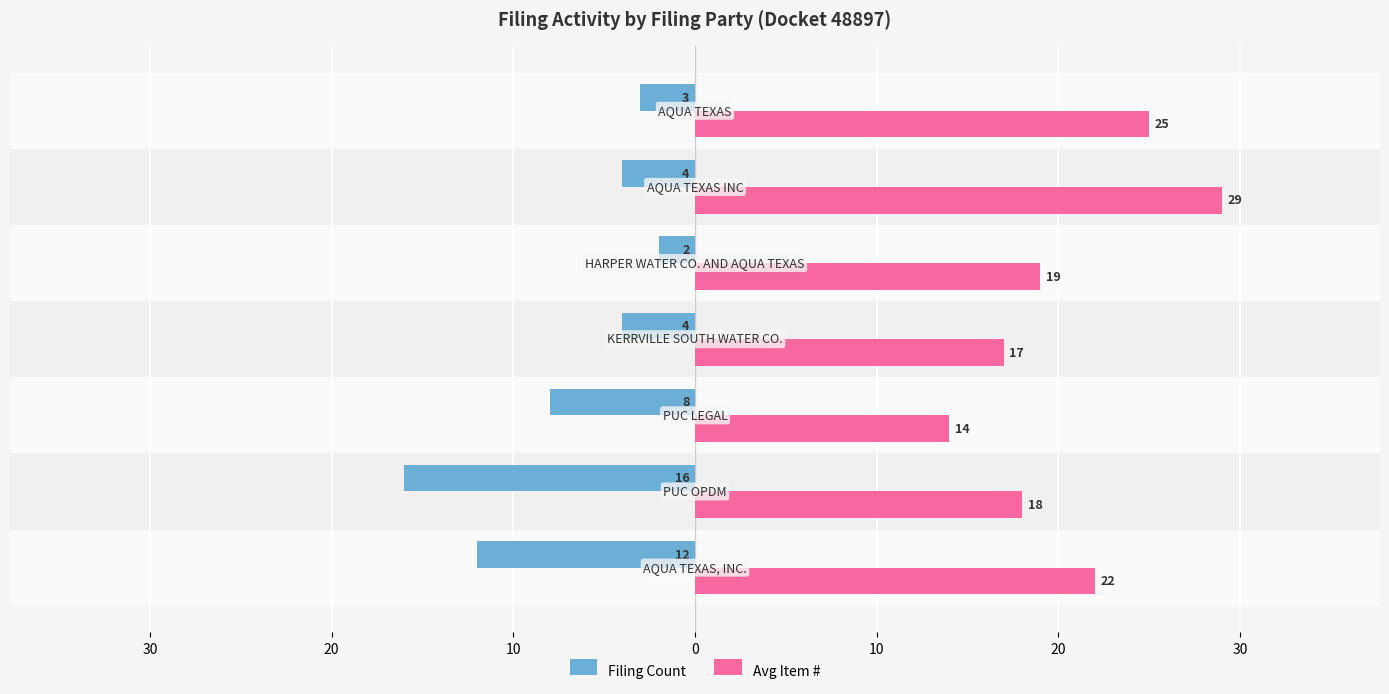

Which series has the largest total across all categories?

Avg Item #